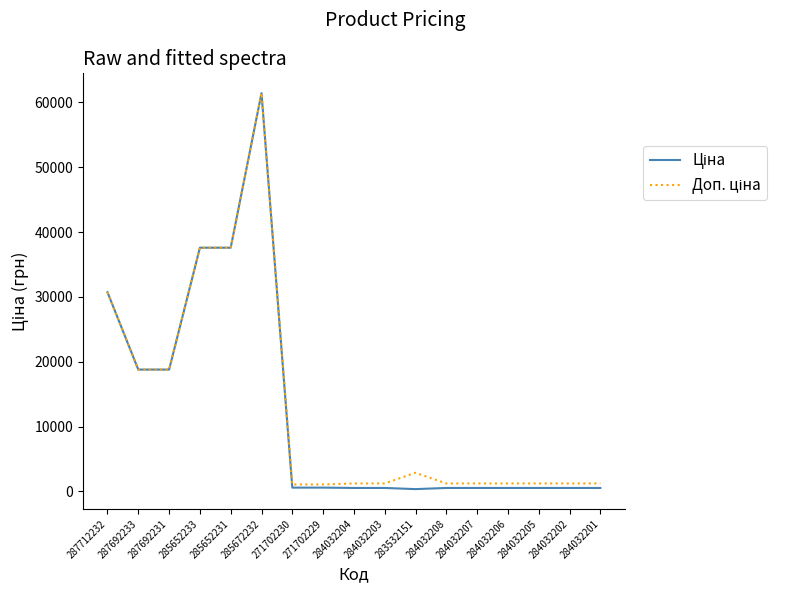

At how many categories does at least one series exceed 2224?

7